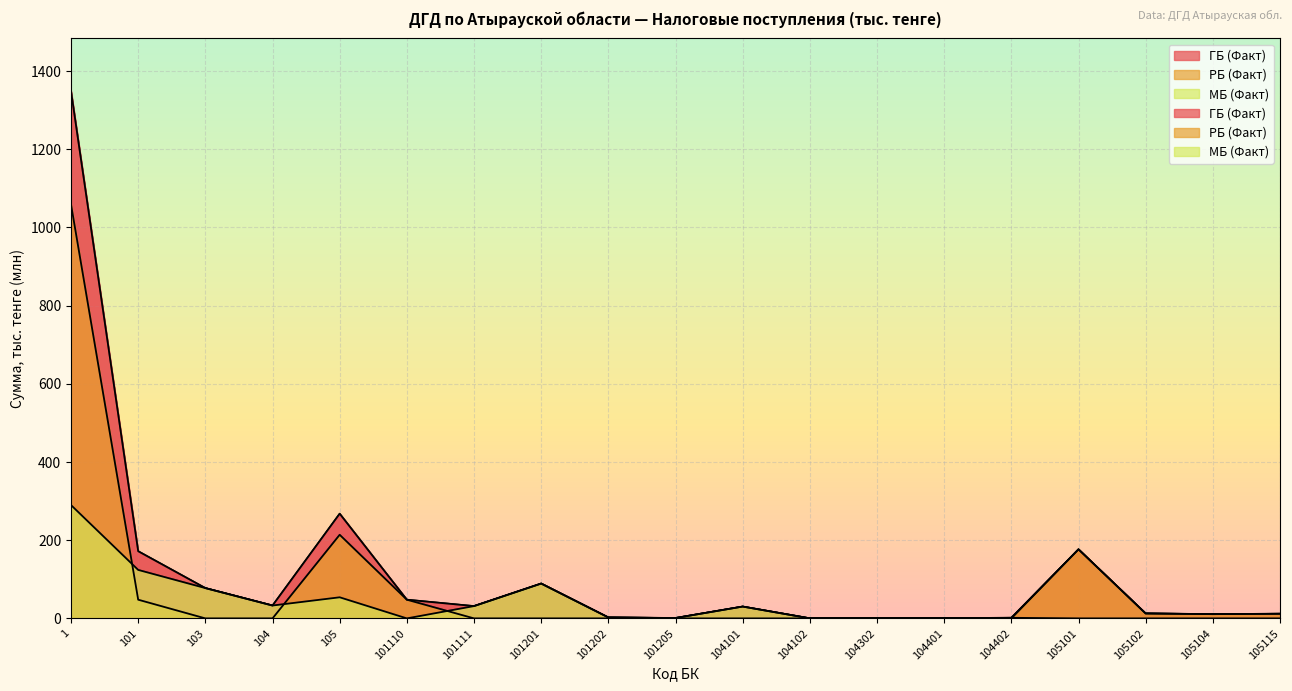

In МБ (Факт), how many points are lower than both neighbors (excluding endpoints)?

4